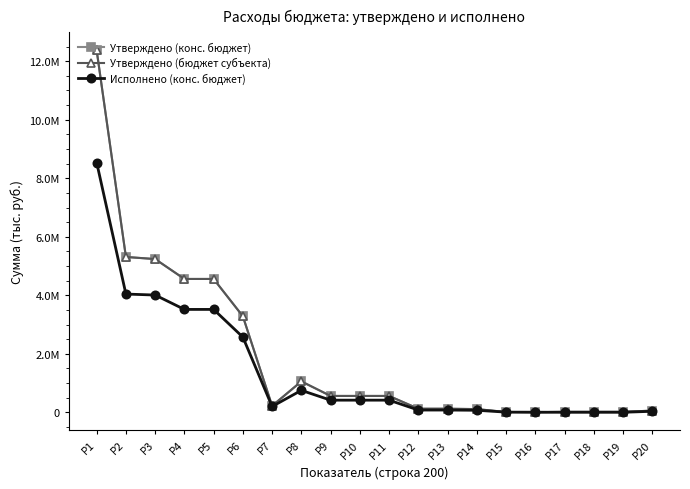

Which category has the lowest value across all series?

Р17